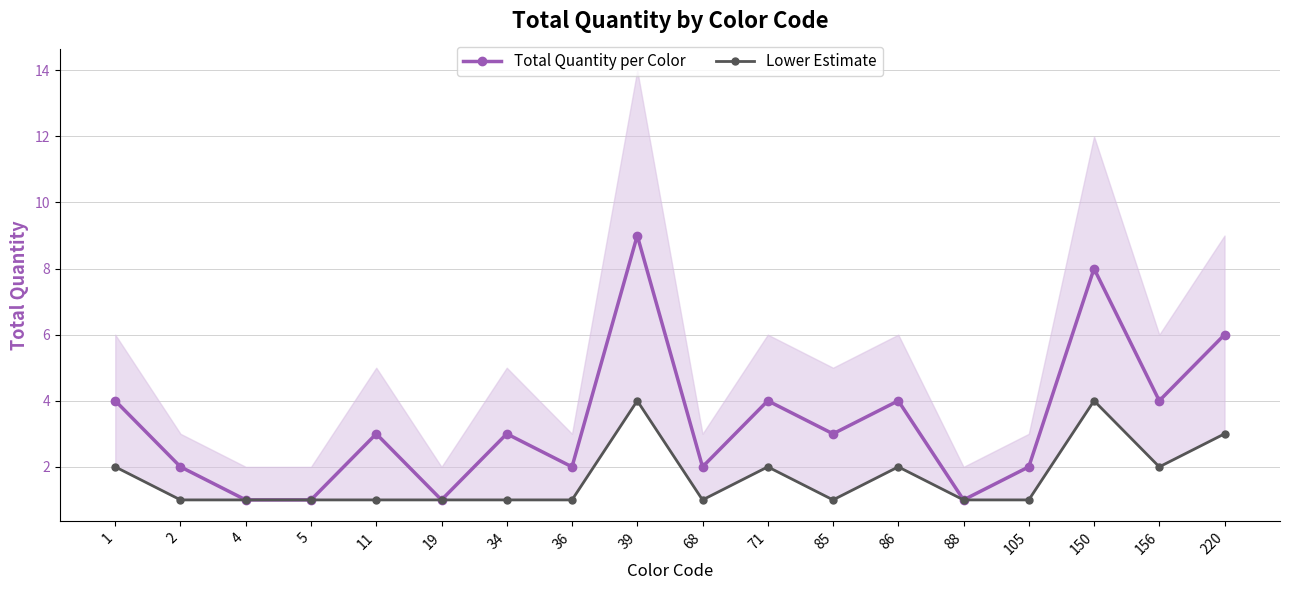

What is the sum of the Total Quantity per Color values at 5 and 1?

5